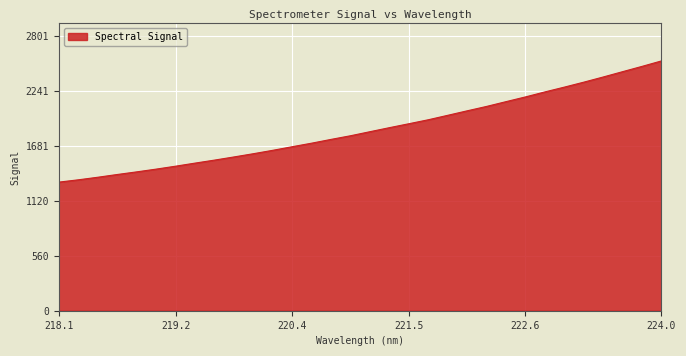

Reading left to right, list all the values displayed in this chart.

1311.2	1334.6	1360.9	1388.9	1415.7	1443.7	1473.6	1505.0	1535.7	1567.8	1600.9	1635.7	1672.3	1708.5	1747.1	1784.2	1825.6	1866.6	1906.6	1947.2	1992.6	2038.3	2083.2	2131.9	2180.1	2231.0	2279.8	2330.4	2383.1	2437.4	2491.3	2547.0